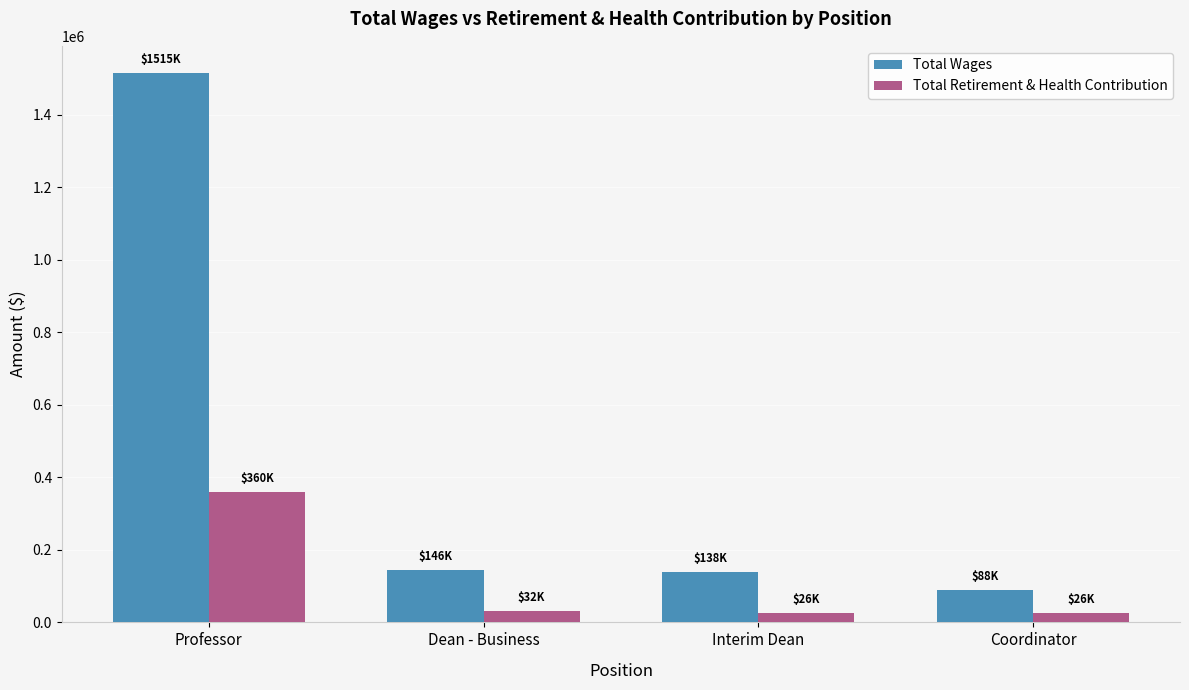

List the series in order of their peak value, highest first.

Total Wages, Total Retirement & Health Contribution